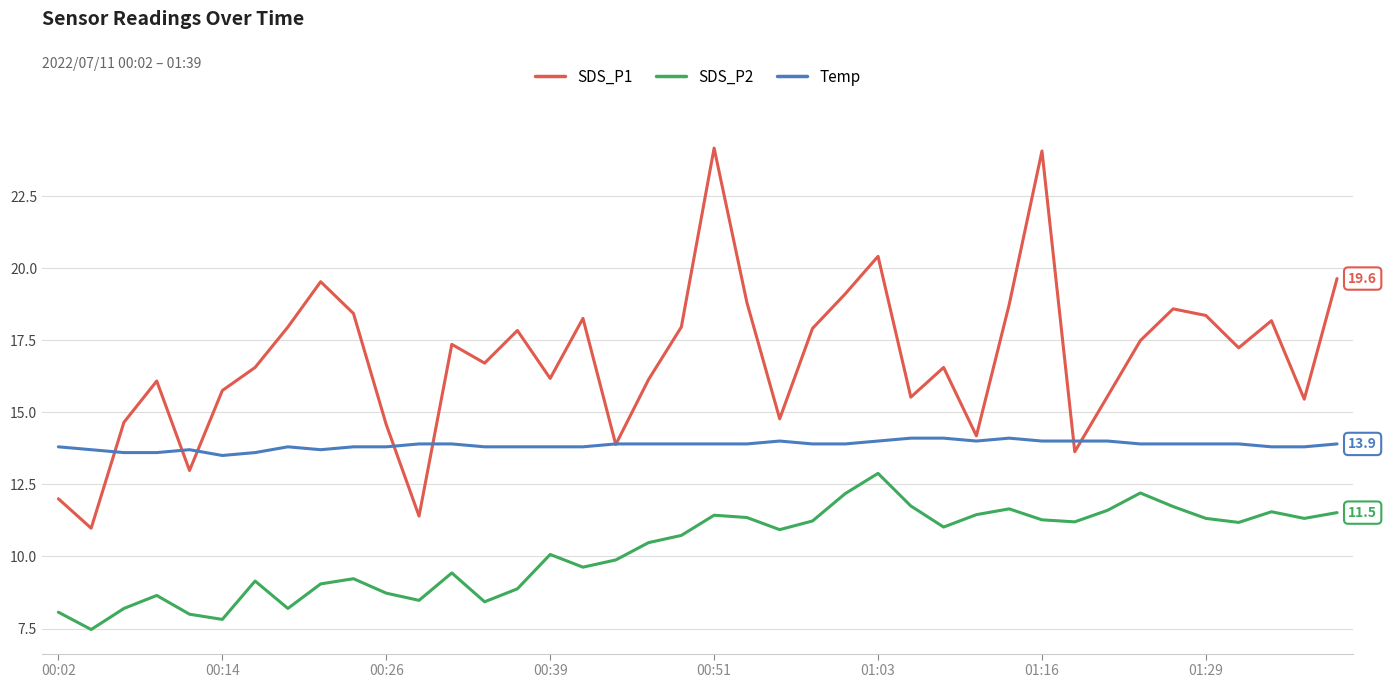

List the series in order of their overall mean, highest first.

SDS_P1, Temp, SDS_P2